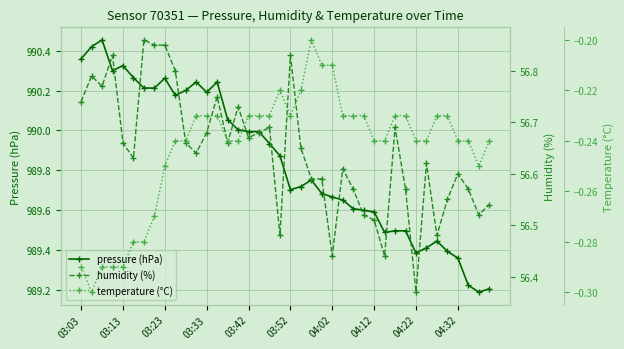

Is it true that temperature (°C) equals -0.3 at 38?

False